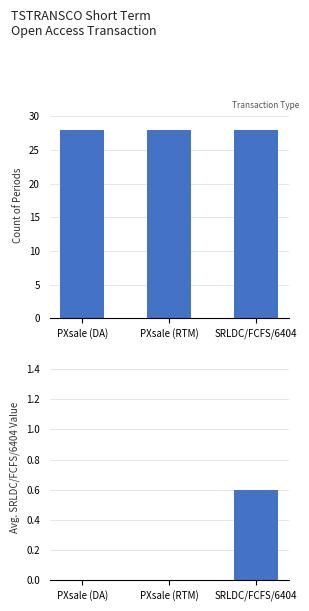

What value does the Count of Periods series have at PXsale (RTM)?

28.0